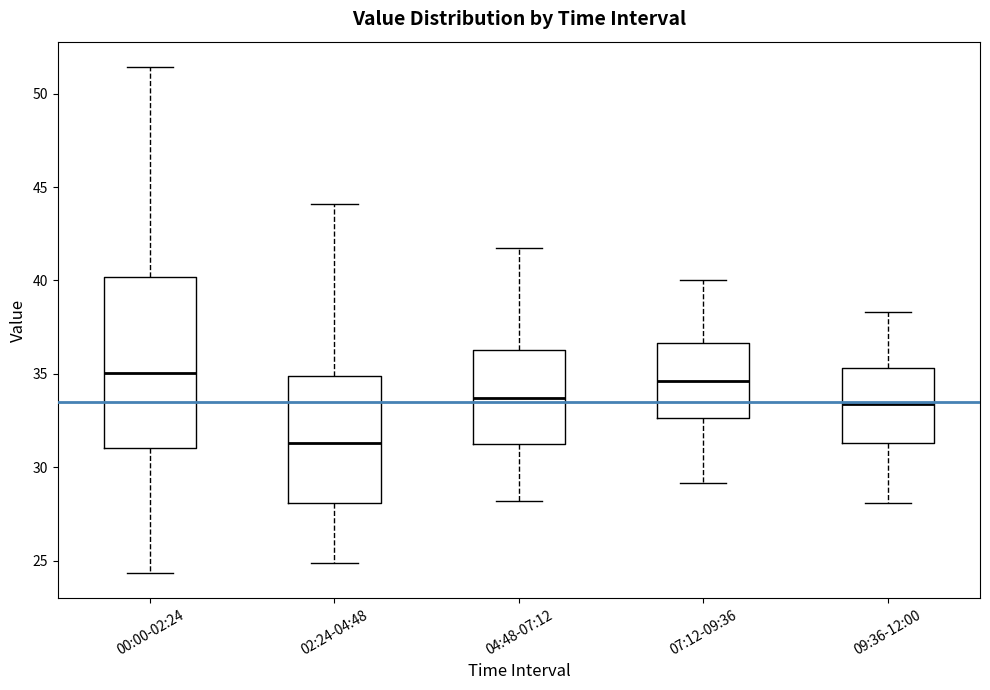

Reading left to right, transcribe this box plot: for each box, give where its median line is, the range the box spans, and where its two whiskers end, as read against the y-axis. The values are not printed on the chart, so give them approximately, as read against the axis.

00:00-02:24: median 35.0, box 31.0 to 40.0, whiskers 24.5 to 51.5
02:24-04:48: median 31.5, box 28.0 to 35.0, whiskers 25.0 to 44.0
04:48-07:12: median 33.5, box 31.0 to 36.5, whiskers 28.0 to 41.5
07:12-09:36: median 34.5, box 32.5 to 36.5, whiskers 29.0 to 40.0
09:36-12:00: median 33.5, box 31.5 to 35.5, whiskers 28.0 to 38.5